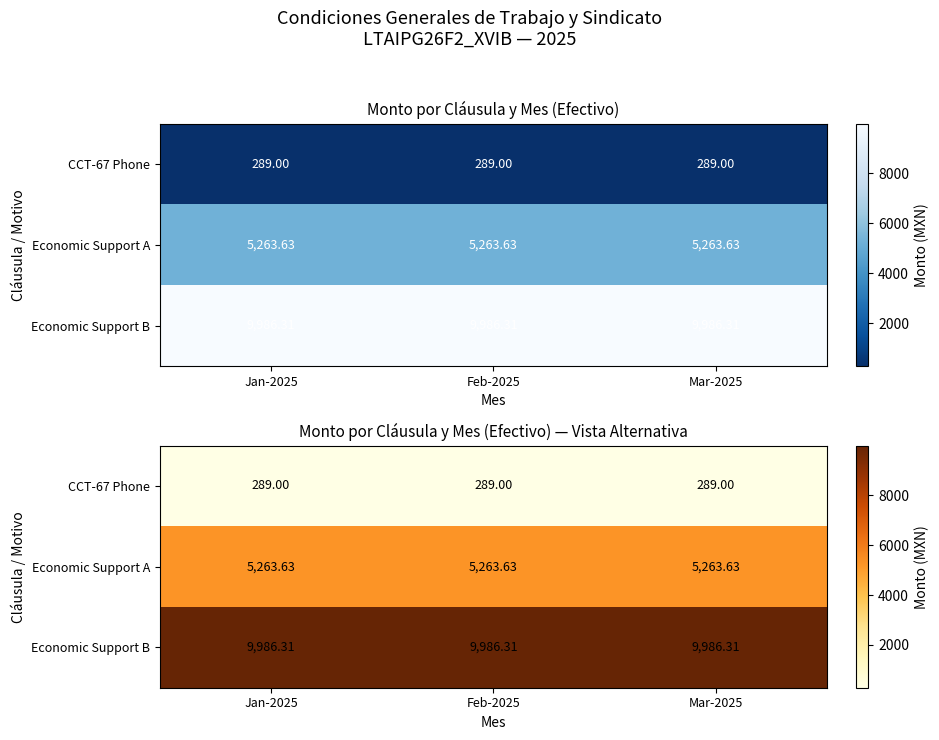

What is the spread (max minus min) of values at Jan-2025?

9697.3